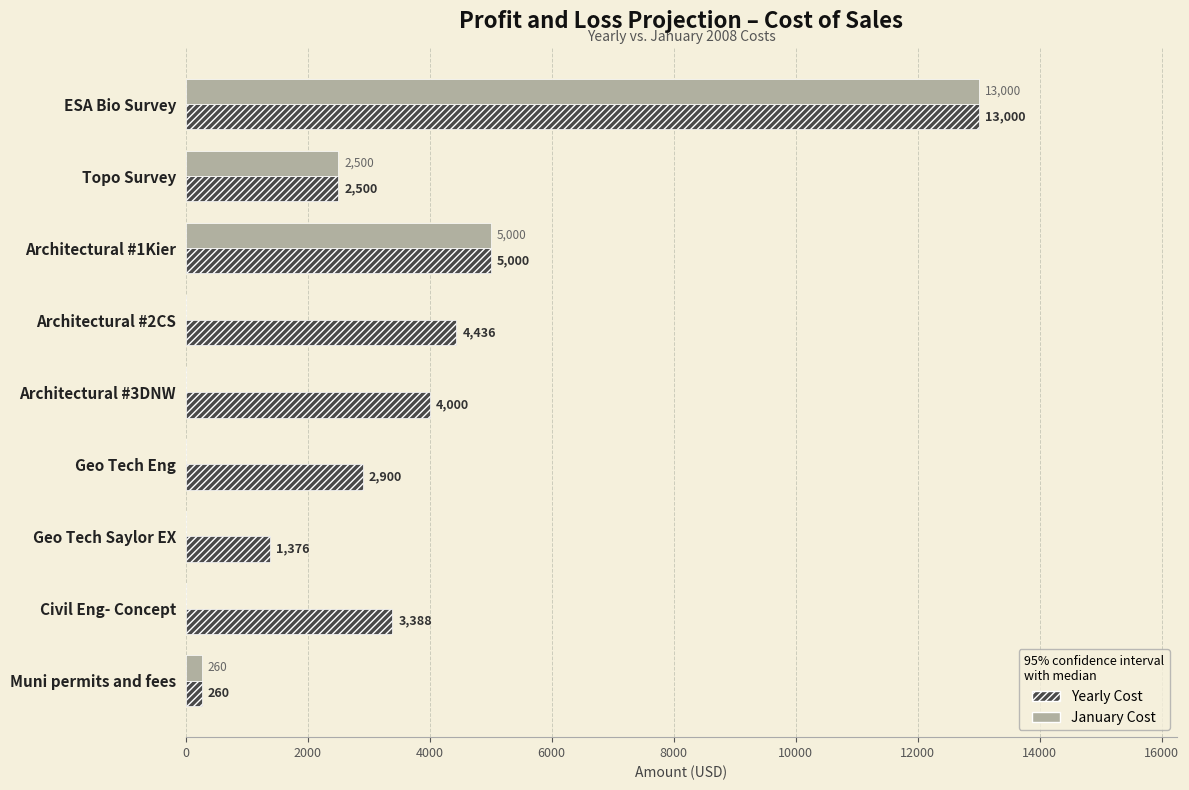

Read the January Cost value at Architectural #1Kier.

5000